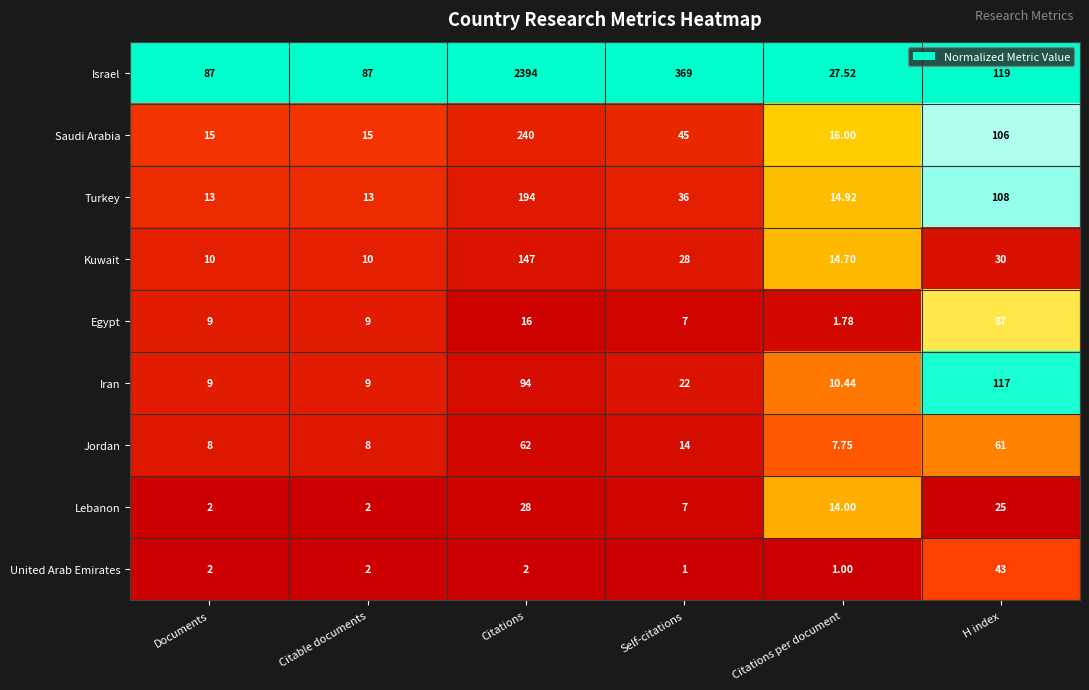

Is the value of Kuwait at Citations per document greater than the value of Lebanon at Documents?

Yes